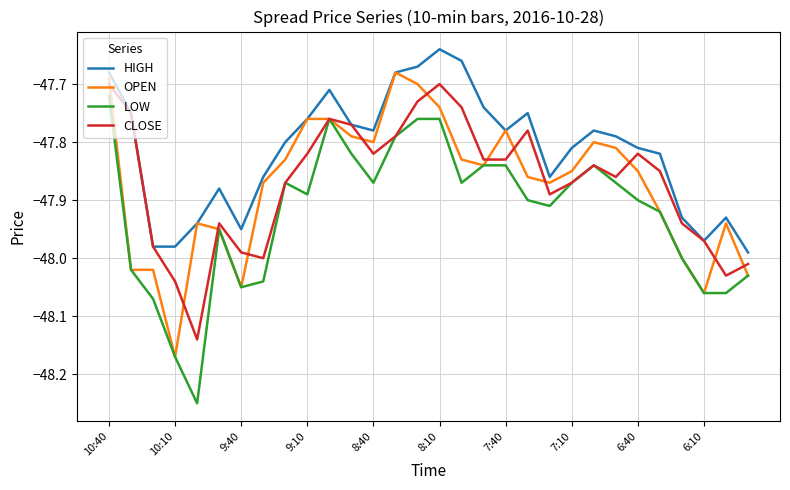

Which series has the largest total across all categories?

HIGH